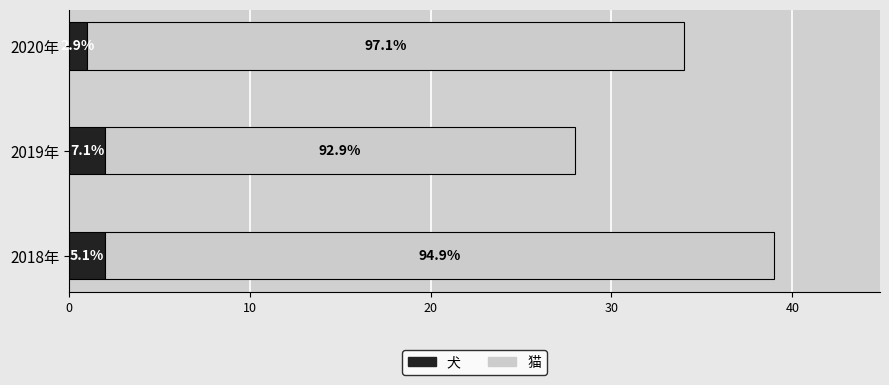

What are all the series names shown in the legend?

犬, 猫